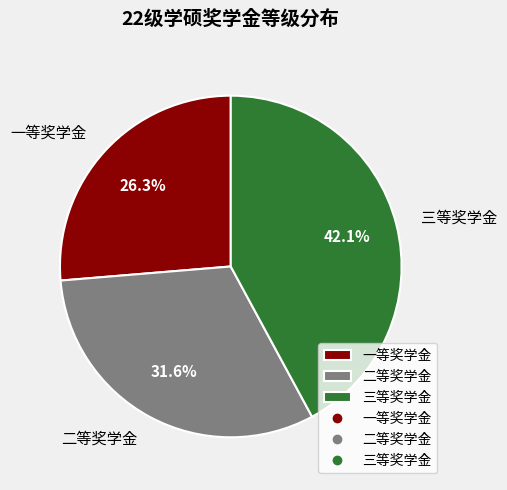

Is there a majority slice in this chart?

No